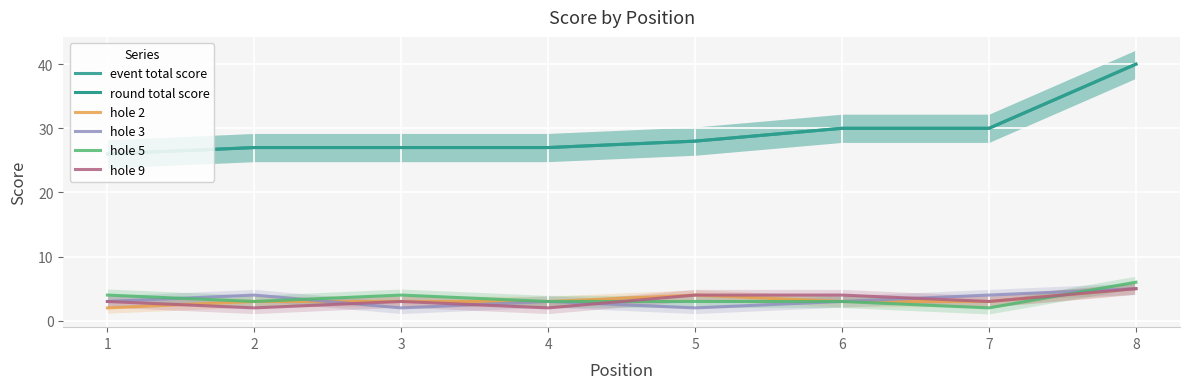

How many lines are shown in the chart?

6